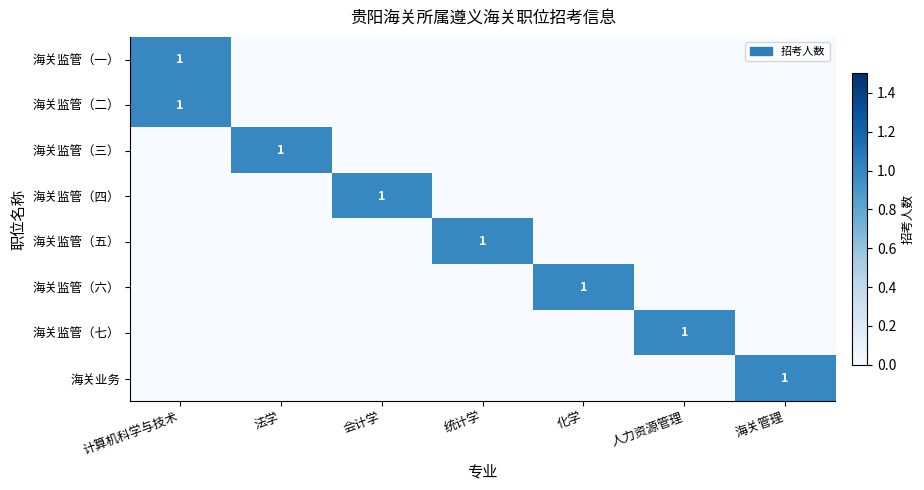

List the labels in order of 海关监管（二） value, smallest first.

法学, 会计学, 统计学, 化学, 人力资源管理, 海关管理, 计算机科学与技术